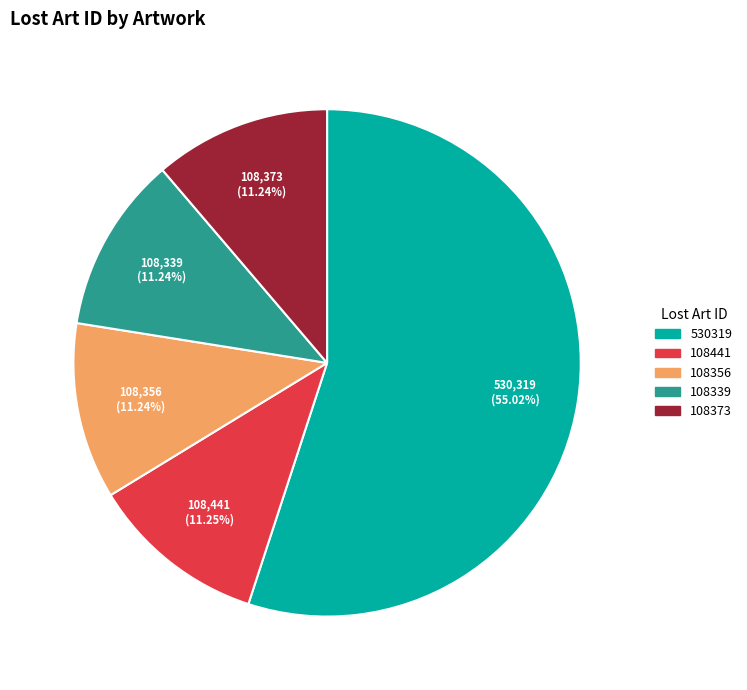

Does any single category account for the majority?

Yes